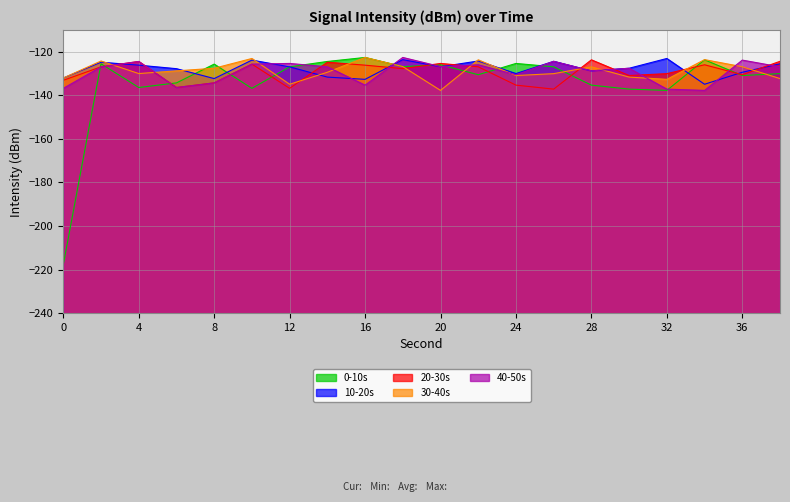

Reading right to left, list all the values displayed in this chart.

0-10s: 38=-130.1	36=-130.9	34=-123.7	32=-137.7	30=-137.2	28=-135.3	26=-126.9	24=-125.4	22=-130.6	20=-126.0	18=-126.8	16=-122.6	14=-124.5	12=-126.9	10=-136.8	8=-125.7	6=-134.3	4=-136.4	2=-125.5	0=-217.7
10-20s: 38=-125.5	36=-129.4	34=-134.9	32=-123.1	30=-127.6	28=-128.8	26=-124.4	24=-130.0	22=-124.3	20=-126.9	18=-123.6	16=-132.7	14=-131.6	12=-126.9	10=-123.8	8=-132.3	6=-127.8	4=-126.2	2=-124.8	0=-132.1
20-30s: 38=-124.4	36=-130.6	34=-126.0	32=-130.1	30=-130.9	28=-123.7	26=-137.2	24=-135.3	22=-126.9	20=-125.4	18=-127.8	16=-126.2	14=-124.8	12=-136.8	10=-125.7	8=-134.3	6=-136.4	4=-124.5	2=-126.9	0=-133.1
30-40s: 38=-132.3	36=-126.9	34=-123.6	32=-132.7	30=-131.6	28=-126.9	26=-130.1	24=-130.9	22=-123.7	20=-137.7	18=-126.8	16=-122.6	14=-129.4	12=-134.9	10=-123.1	8=-127.6	6=-128.8	4=-130.0	2=-124.3	0=-132.1
40-50s: 38=-126.9	36=-123.8	34=-137.7	32=-137.2	30=-127.6	28=-128.8	26=-124.4	24=-130.6	22=-126.0	20=-126.8	18=-122.6	16=-135.3	14=-126.9	12=-125.4	10=-125.7	8=-134.3	6=-136.4	4=-124.5	2=-126.9	0=-136.8